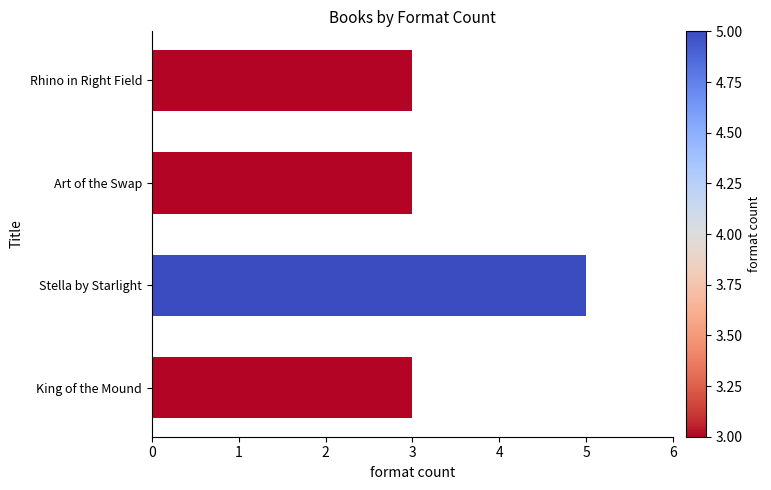

Approximately how many times larger is the value at Stella by Starlight compared to Rhino in Right Field?

1.7